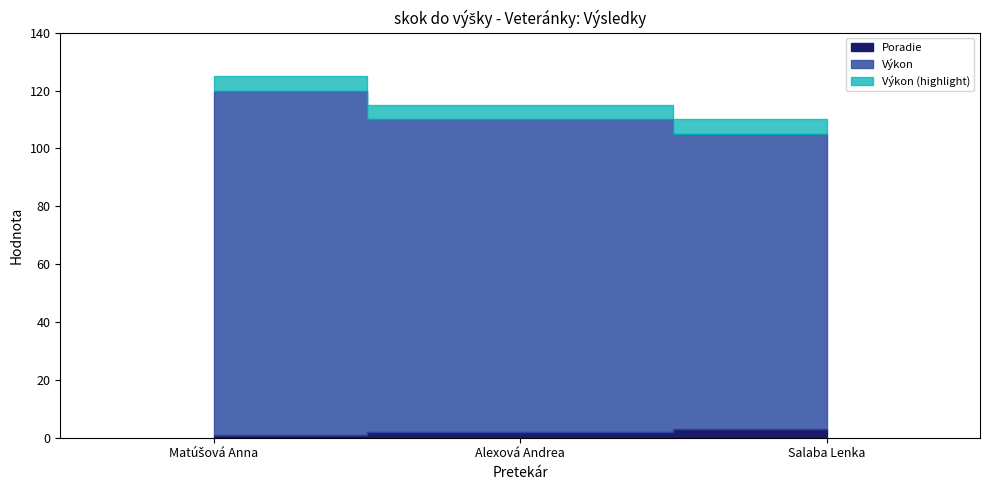

True or false: the data shows 1 at Matúšová Anna.

True